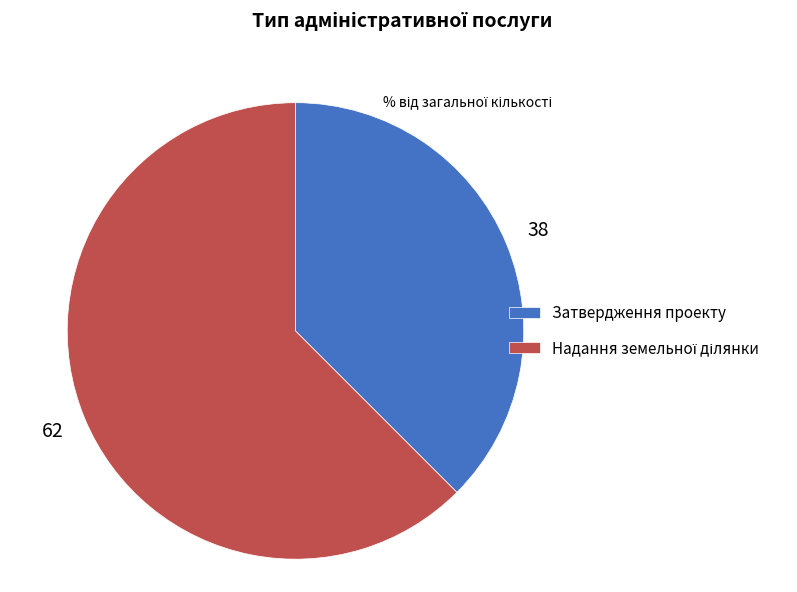

Is there a majority slice in this chart?

Yes